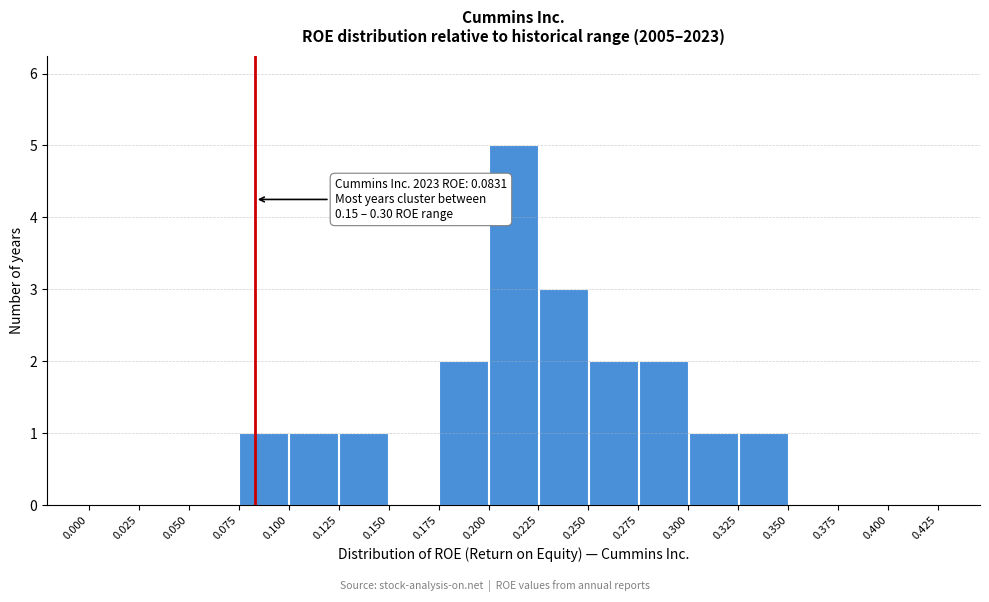

Over which range of the x-axis is the bar tallest?

0.200 to 0.225